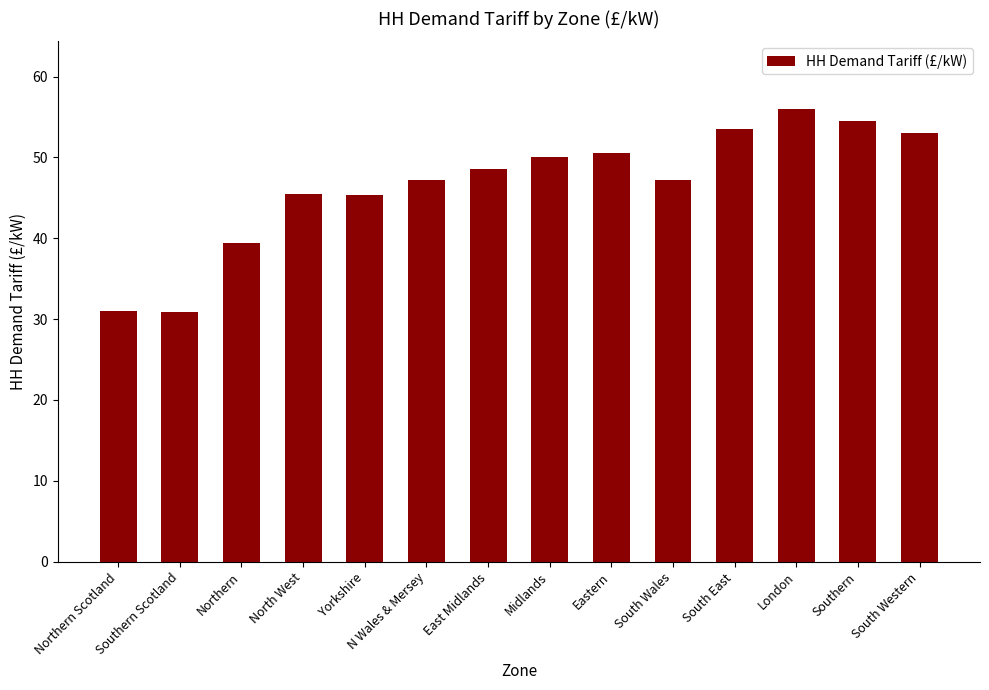

What is the label of the 2nd bar from the left?

Southern Scotland